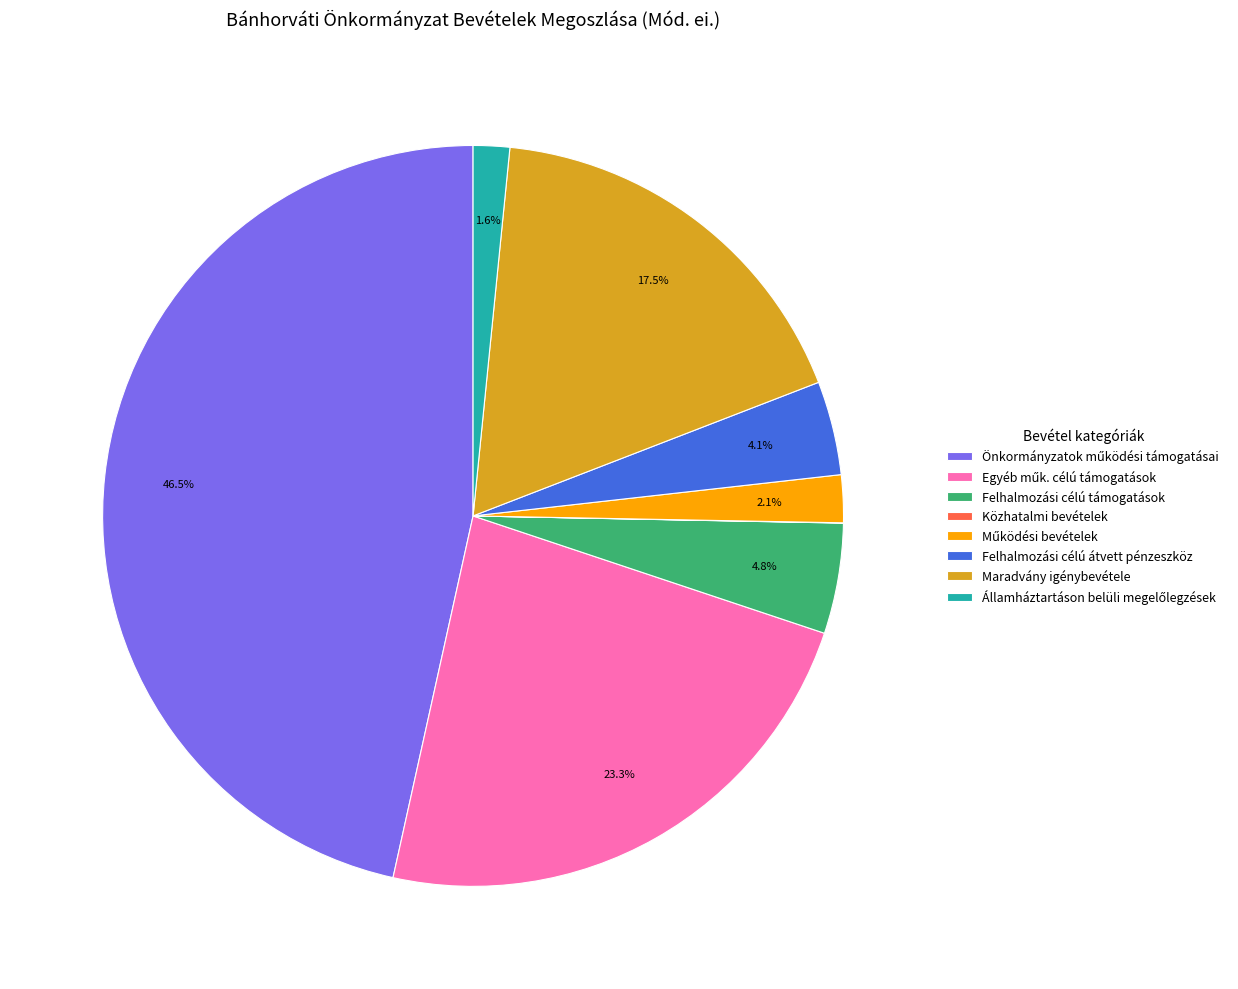

What portion of the pie excludes Felhalmozási célú átvett pénzeszköz?

95.9%